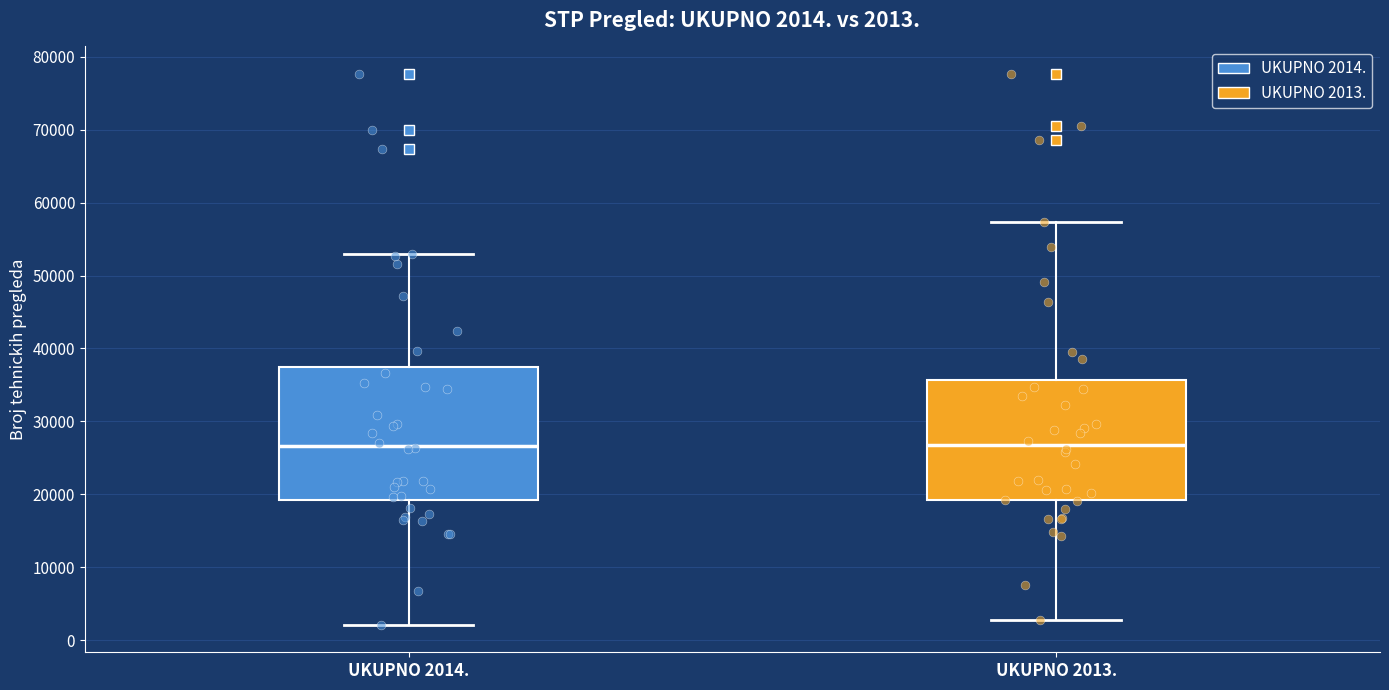

Which box is the tallest, from its lower edge to its upper edge?

UKUPNO 2014.